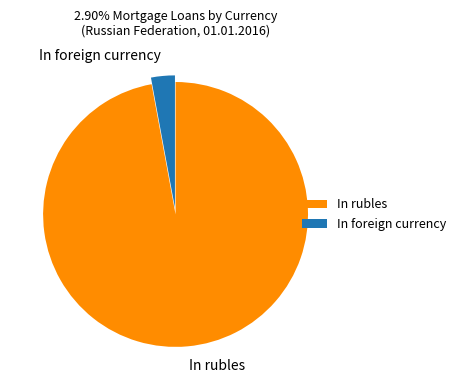

Combined, do In foreign currency and In rubles account for over 50%?

Yes